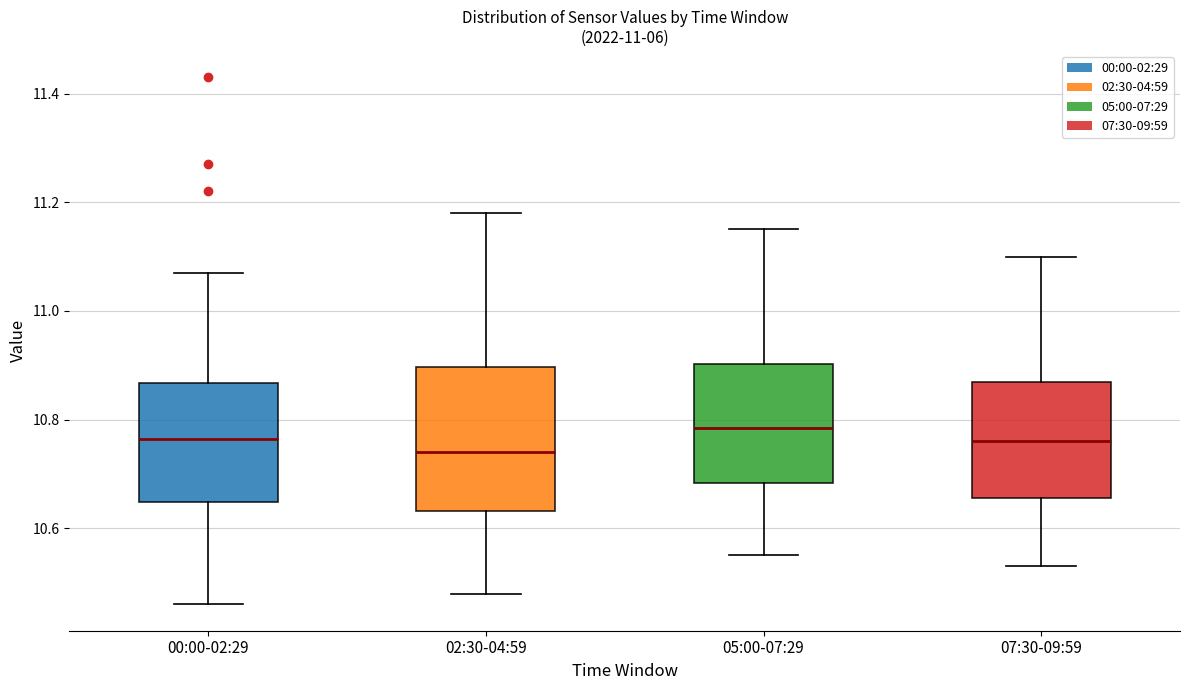

Where is the lower edge of the box for 05:00-07:29 on the y-axis? The values are not printed on the chart, so give them approximately, as read against the axis.

10.68